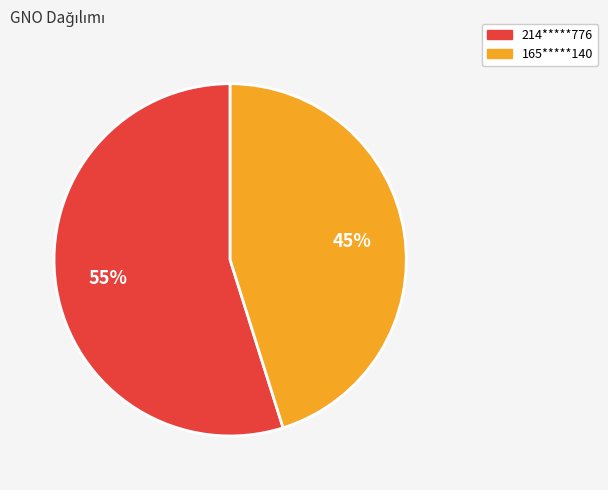

Is 214*****776 the majority of the pie?

Yes